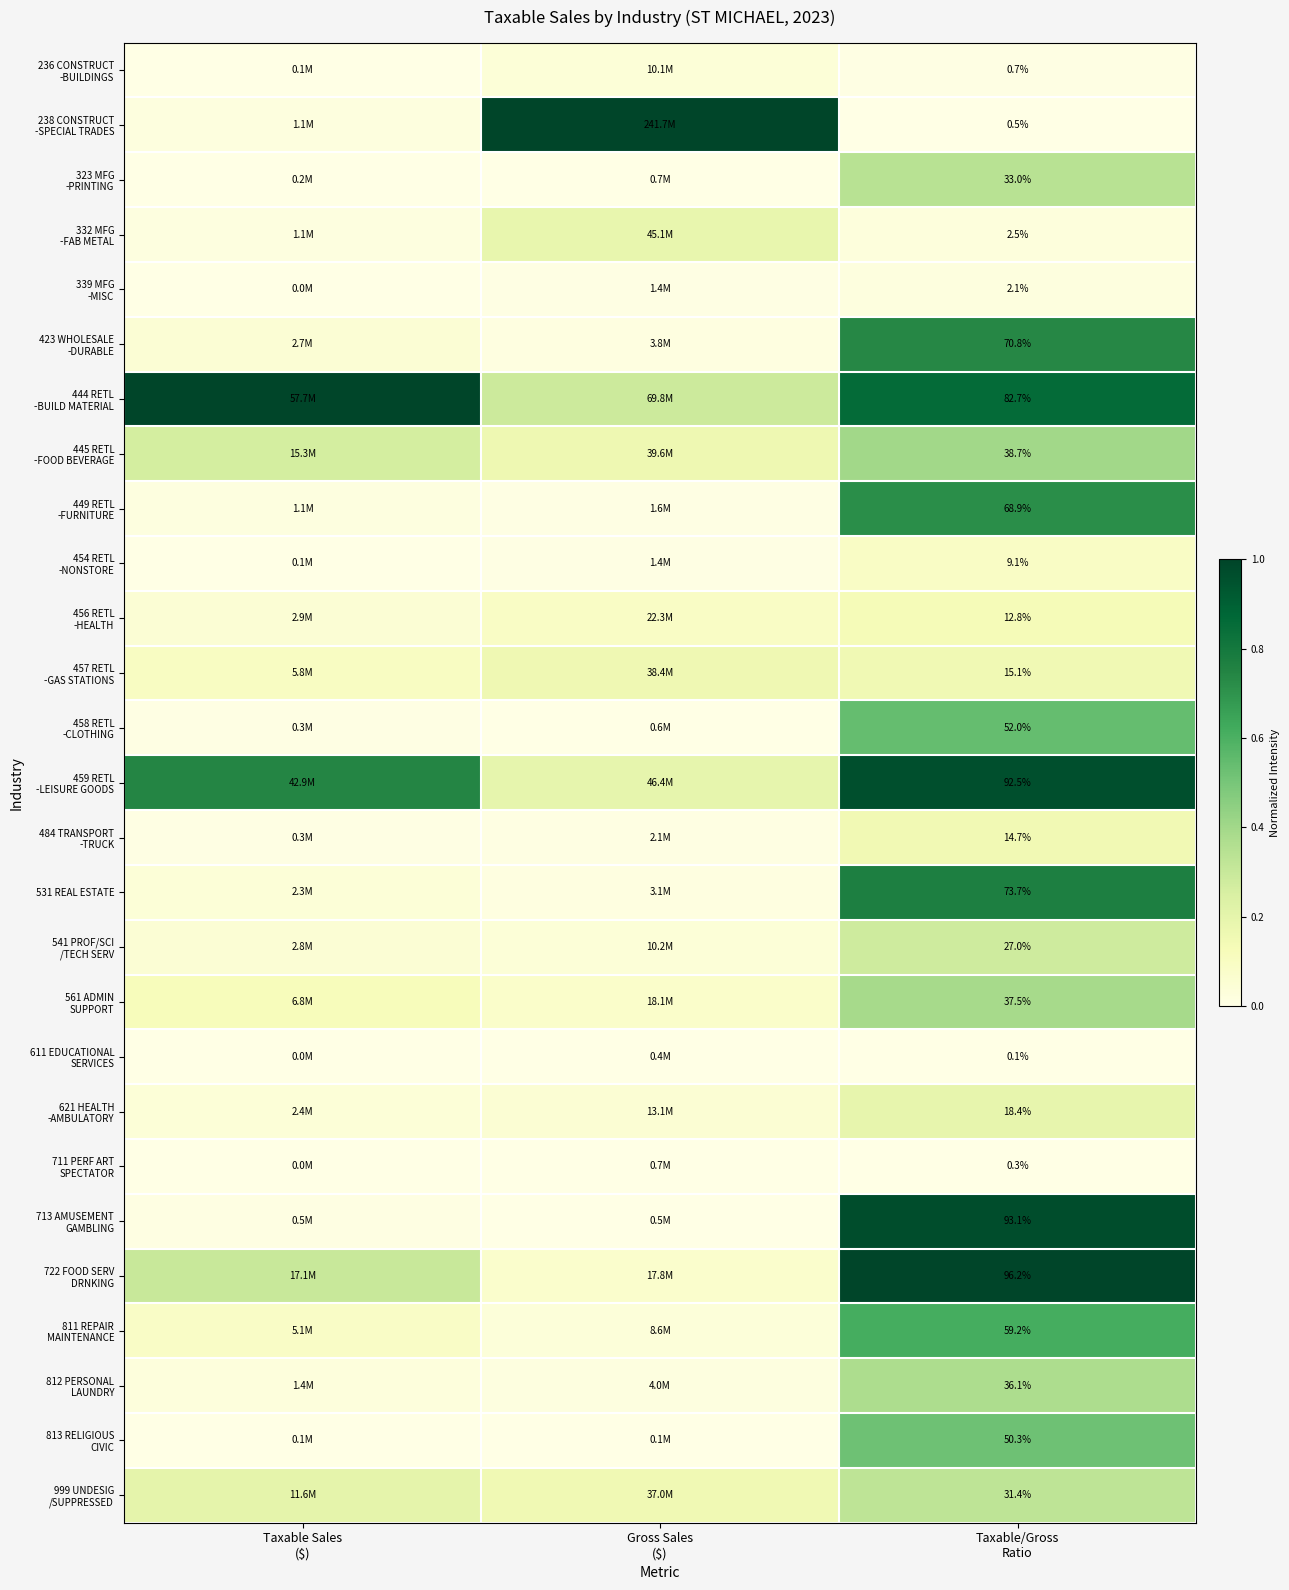

Is it true that 722 FOOD SERV DRNKING equals 0.4 at Taxable/Gross Ratio?

False